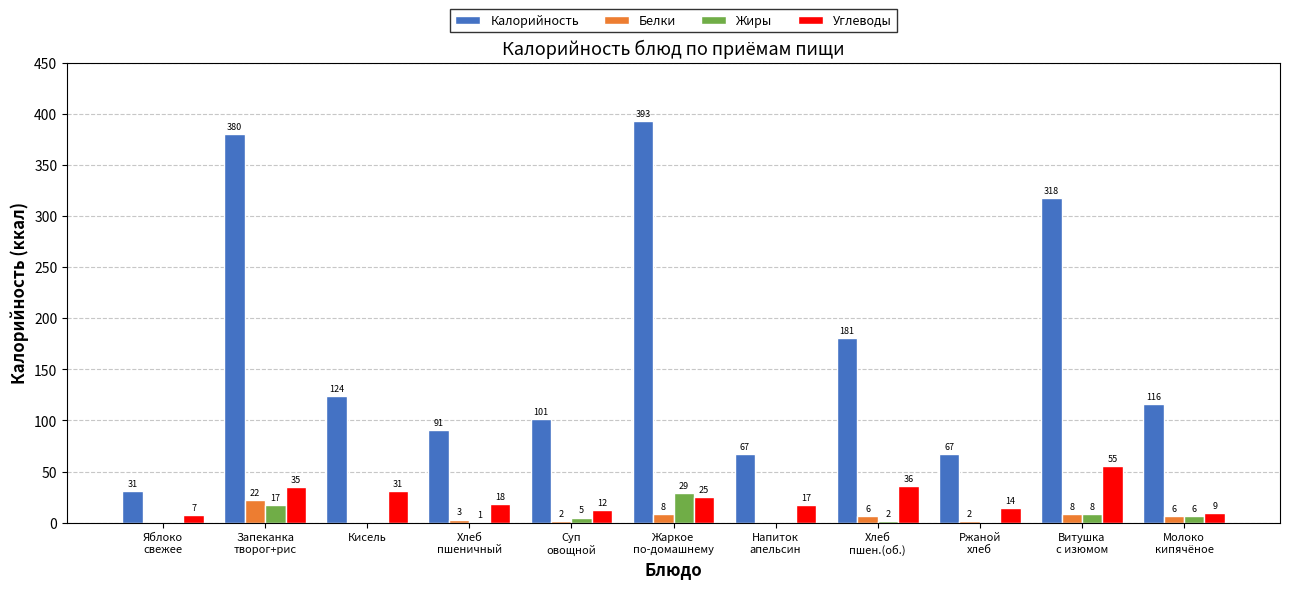

Are the bars grouped side by side (vs. stacked)?

Yes